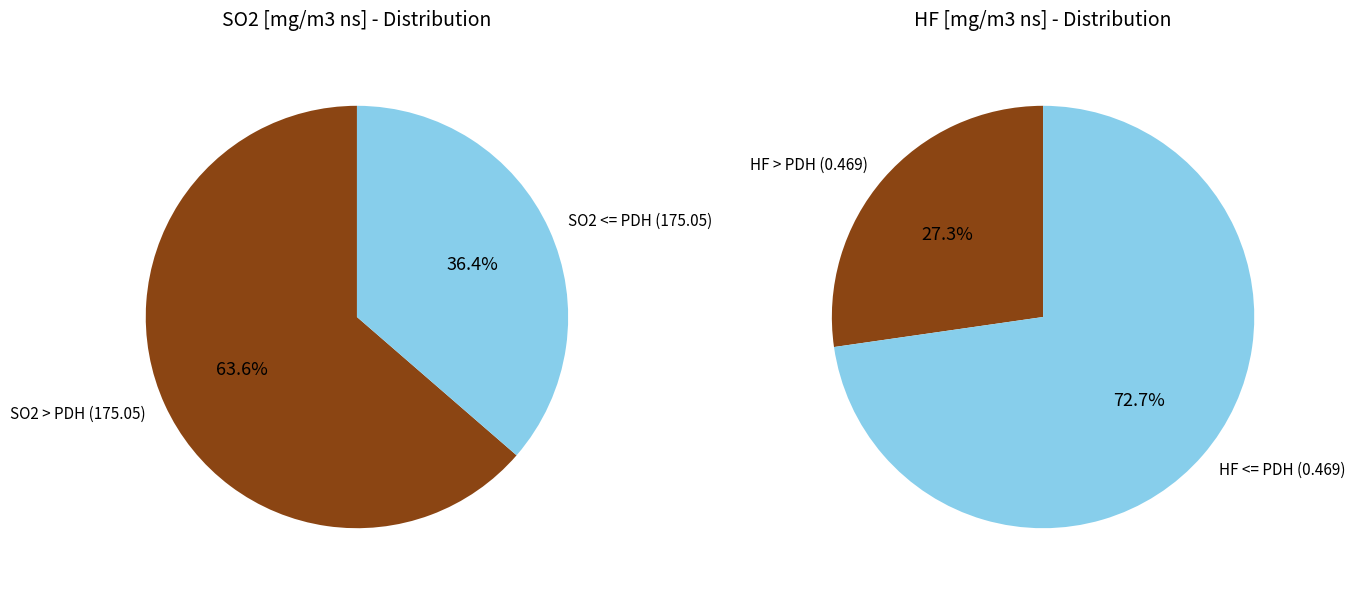

Rank the series by their average value, from highest to lowest.

SO2, HF